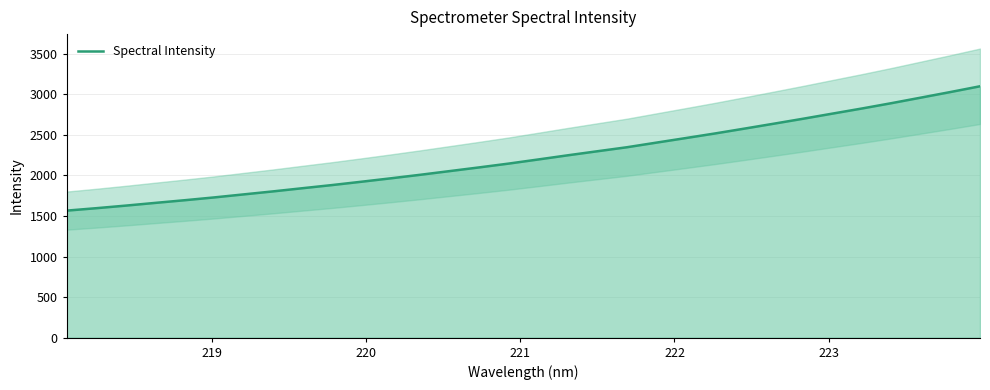

What is the average value?

2228.0